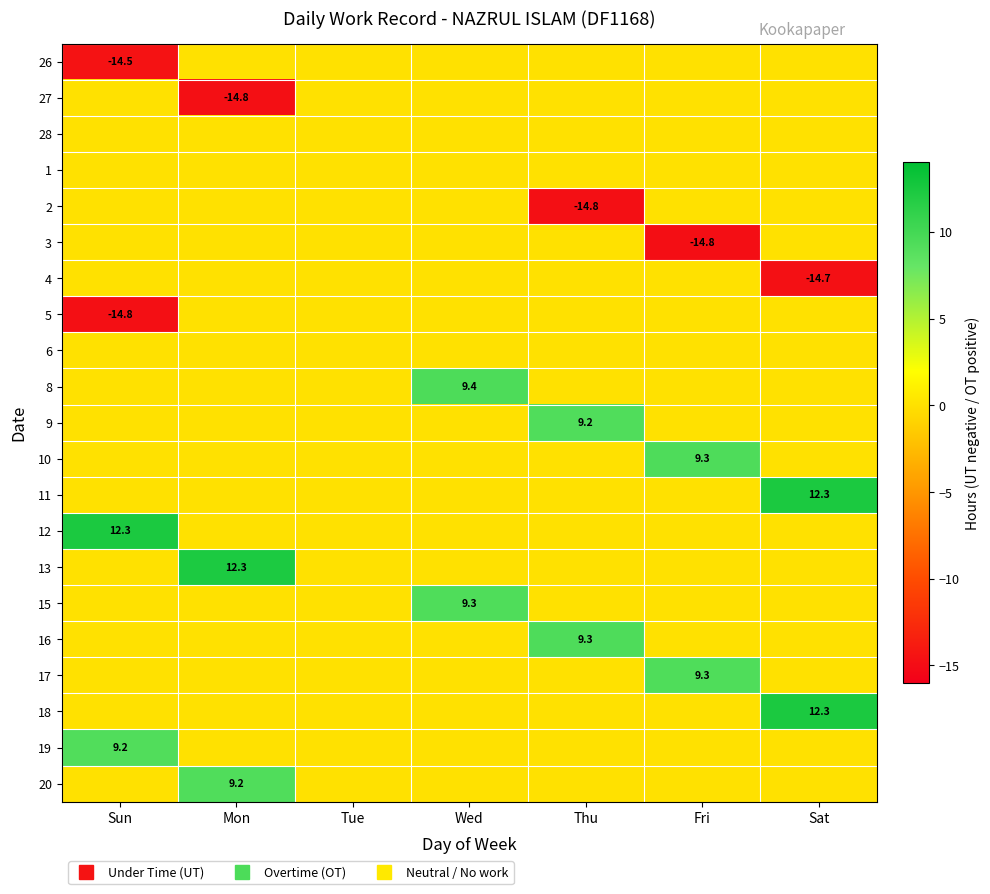

At which category is the sum across all series the highest?

Wed